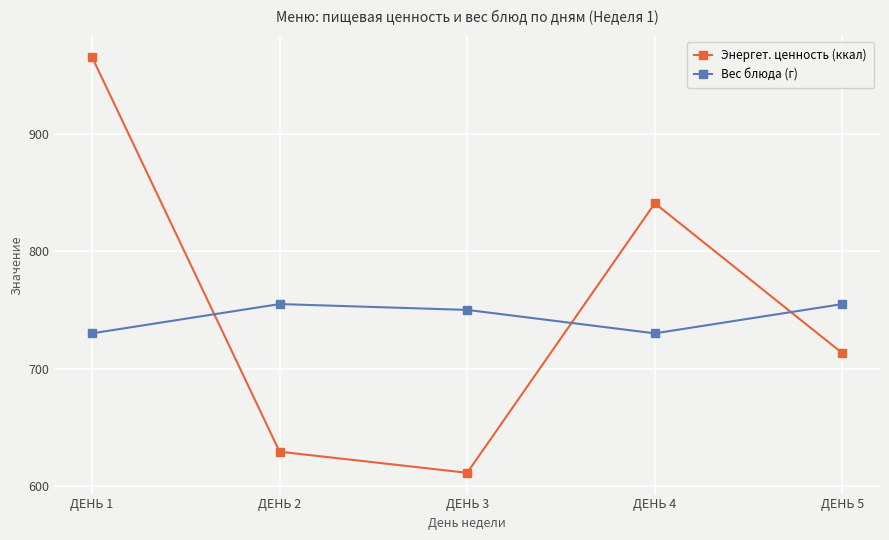

Reading left to right, what are all the values shown in this chart?

Энергет. ценность (ккал): 966	629	611	841	713
Вес блюда (г): 730	755	750	730	755